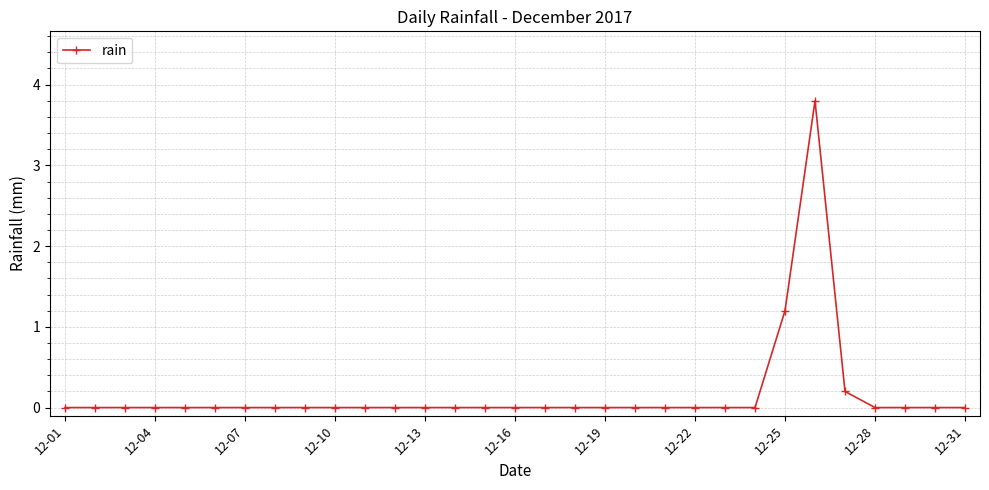

True or false: there are more than 0 points higher than both neighbors.

True